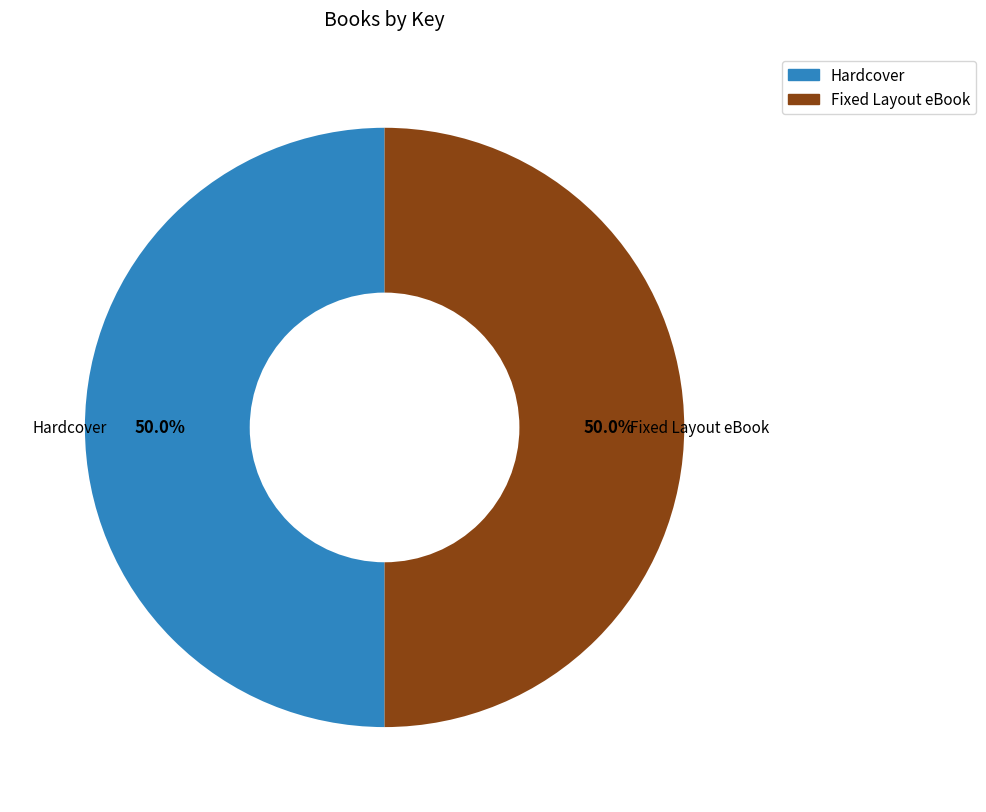

What is the ratio of the value at Fixed Layout eBook to the value at Hardcover?

1.0